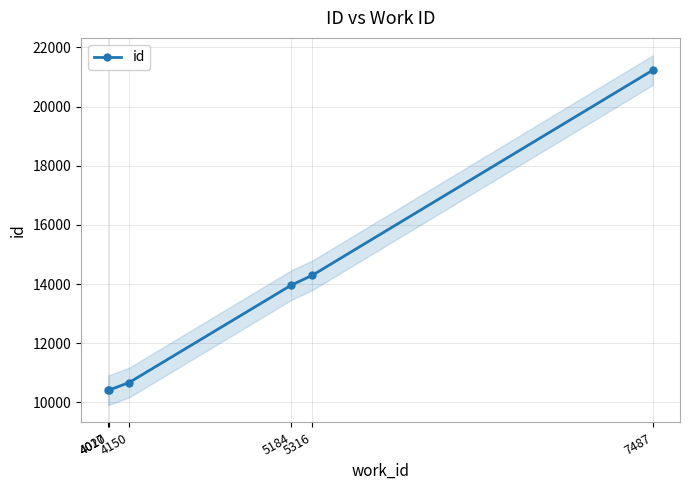

How many distinct data groups are displayed?

1